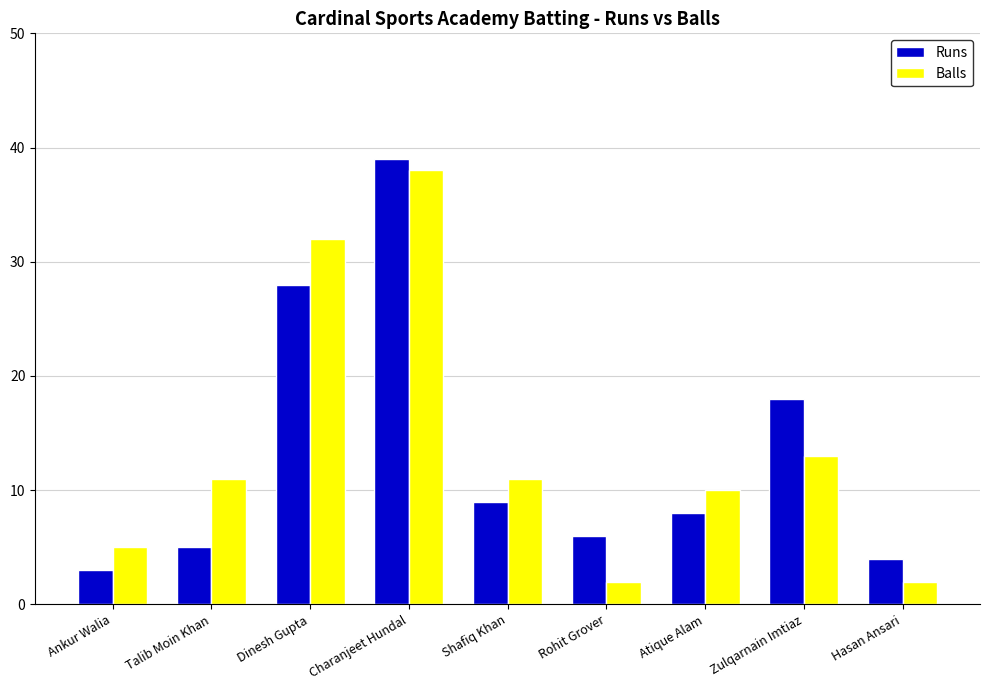

How many bars are there in total?

18